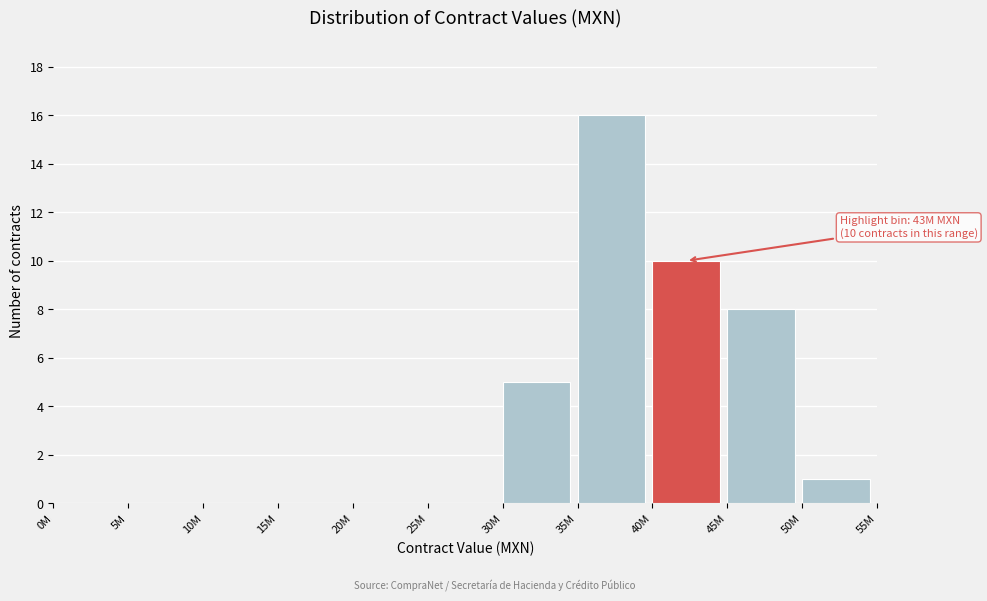

Reading left to right, list all the values displayed in this chart.

0M=0	5M=0	10M=0	15M=0	20M=0	25M=0	30M=5	35M=16	40M=10	45M=8	50M=1